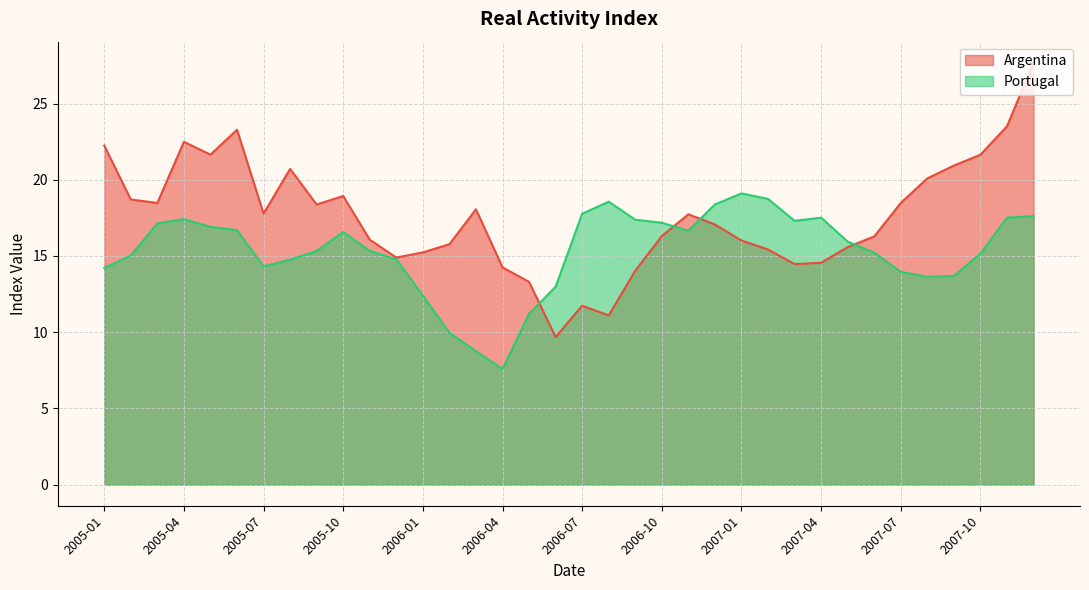

What is the total value across all series at 2007-04?

32.1